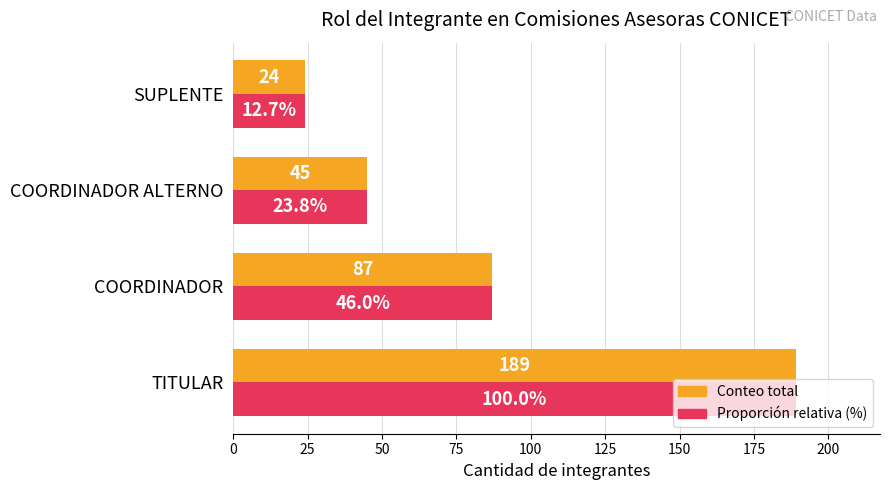

What is the total value across all series at COORDINADOR ALTERNO?

90